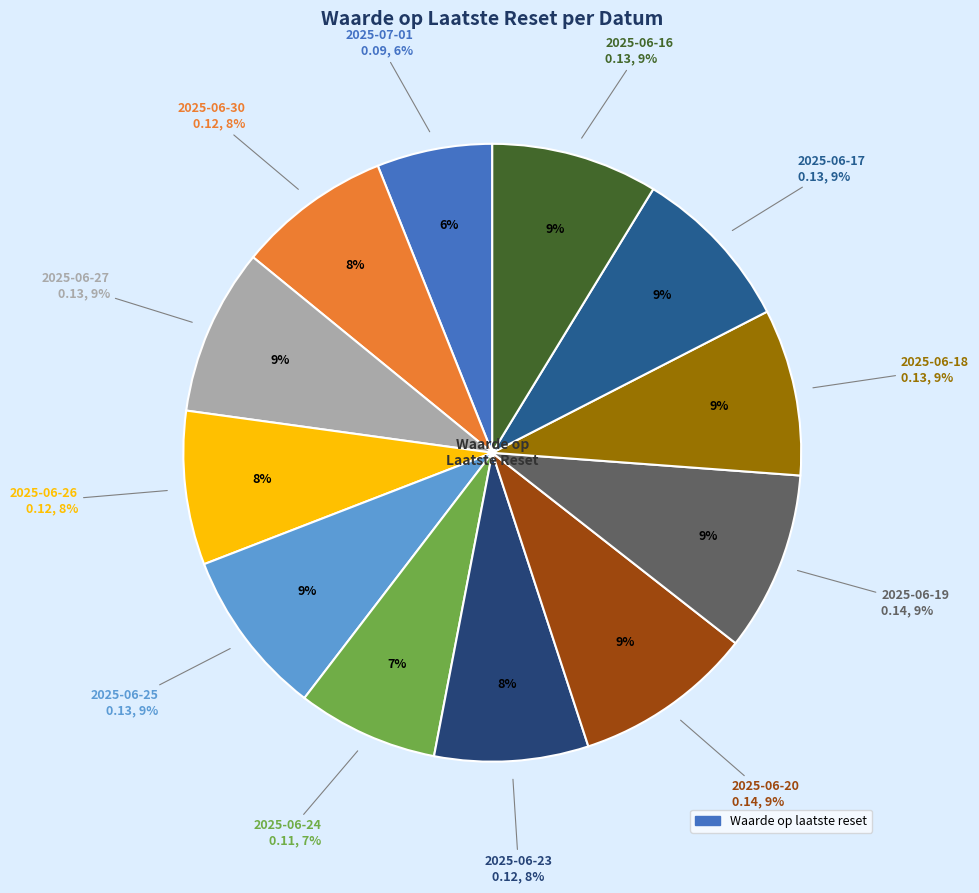

Count the number of slices in the pie.

12